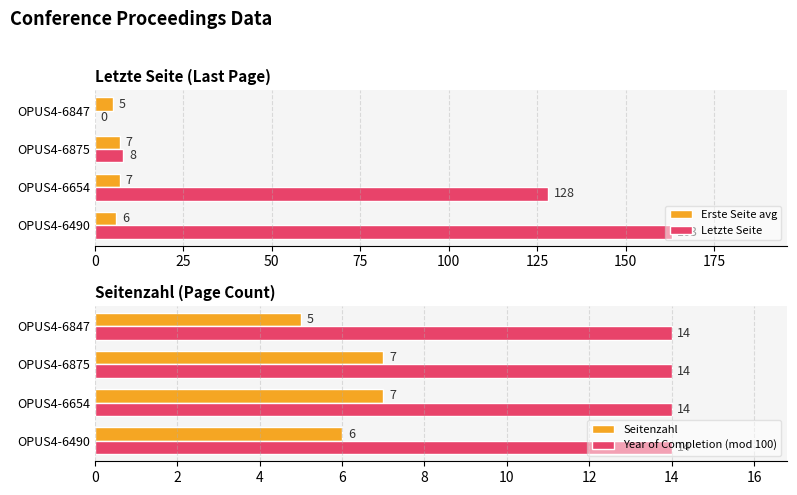

What is the value of the Erste Seite avg bar at the 1st from the left?

6.0